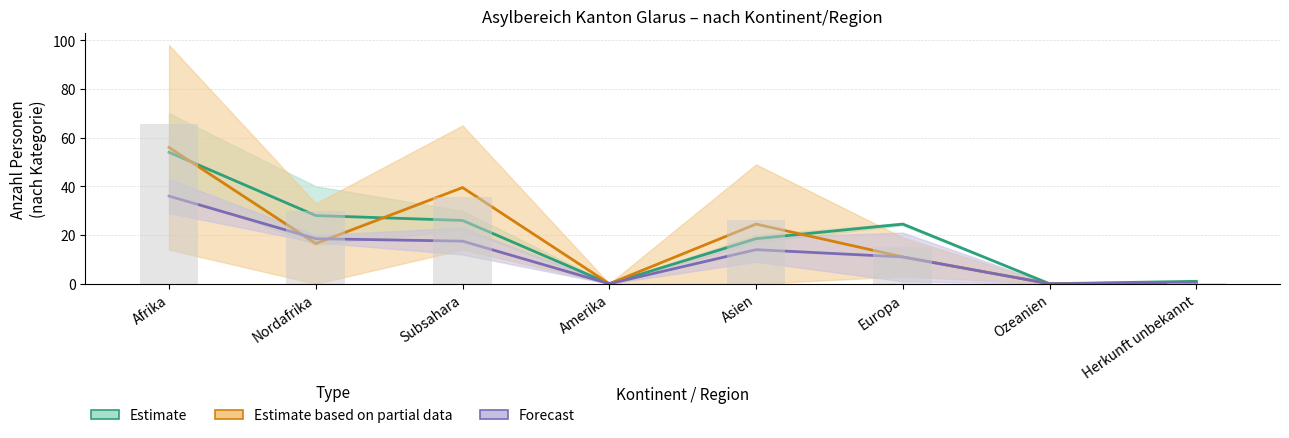

What is the maximum value for Estimate?

54.0